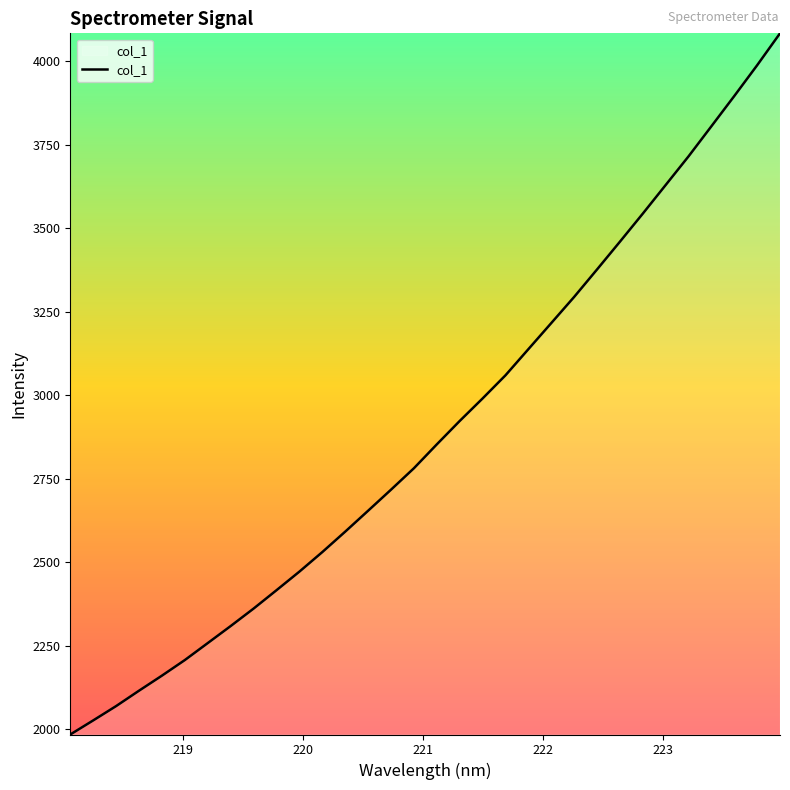

What is the maximum value shown in the chart?

4083.3